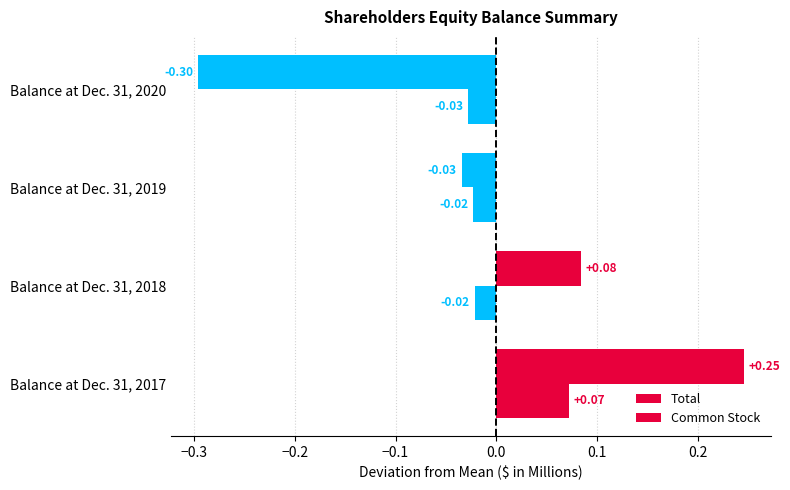

How many categories are shown in the chart?

4